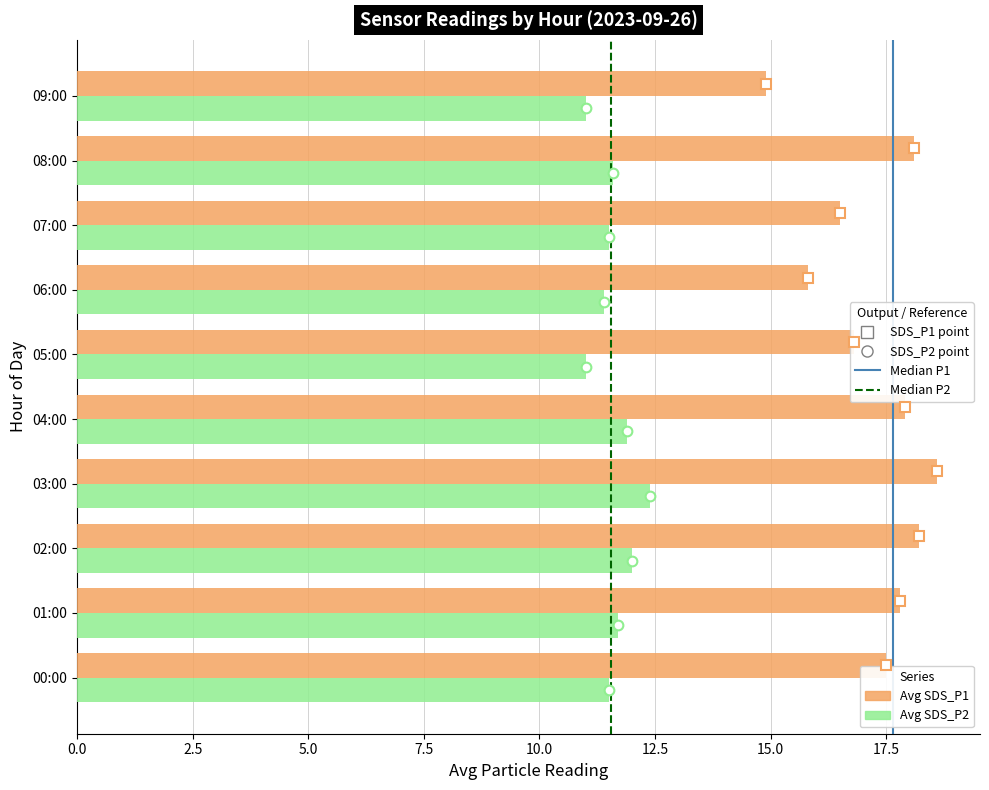

What is the total value across all series at 06:00?

27.2